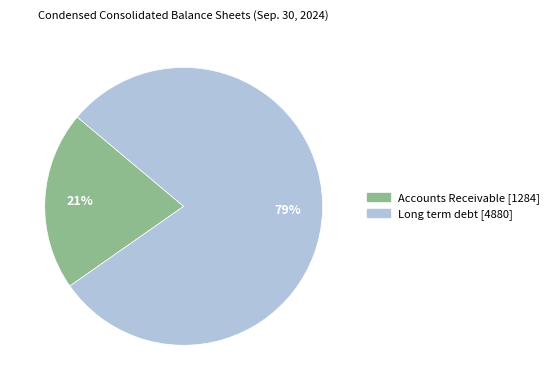

Do Accounts Receivable and Long term debt together represent more than half of the pie?

Yes